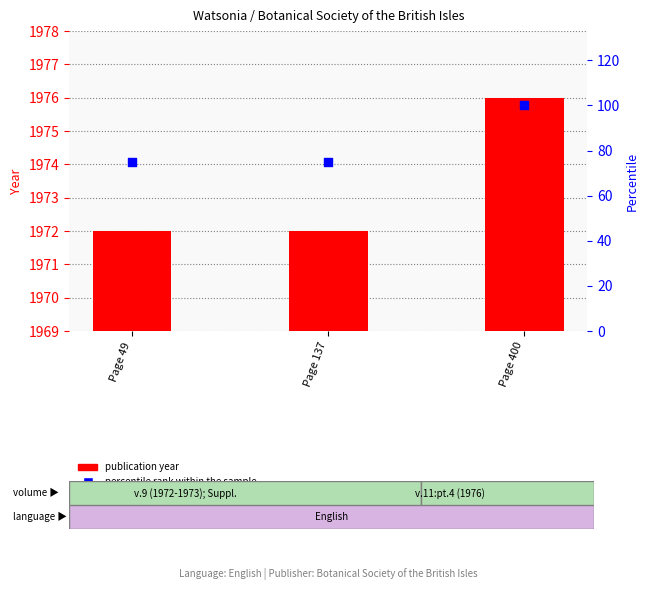

Which series has the largest Y range (max minus min)?

percentile rank within the sample